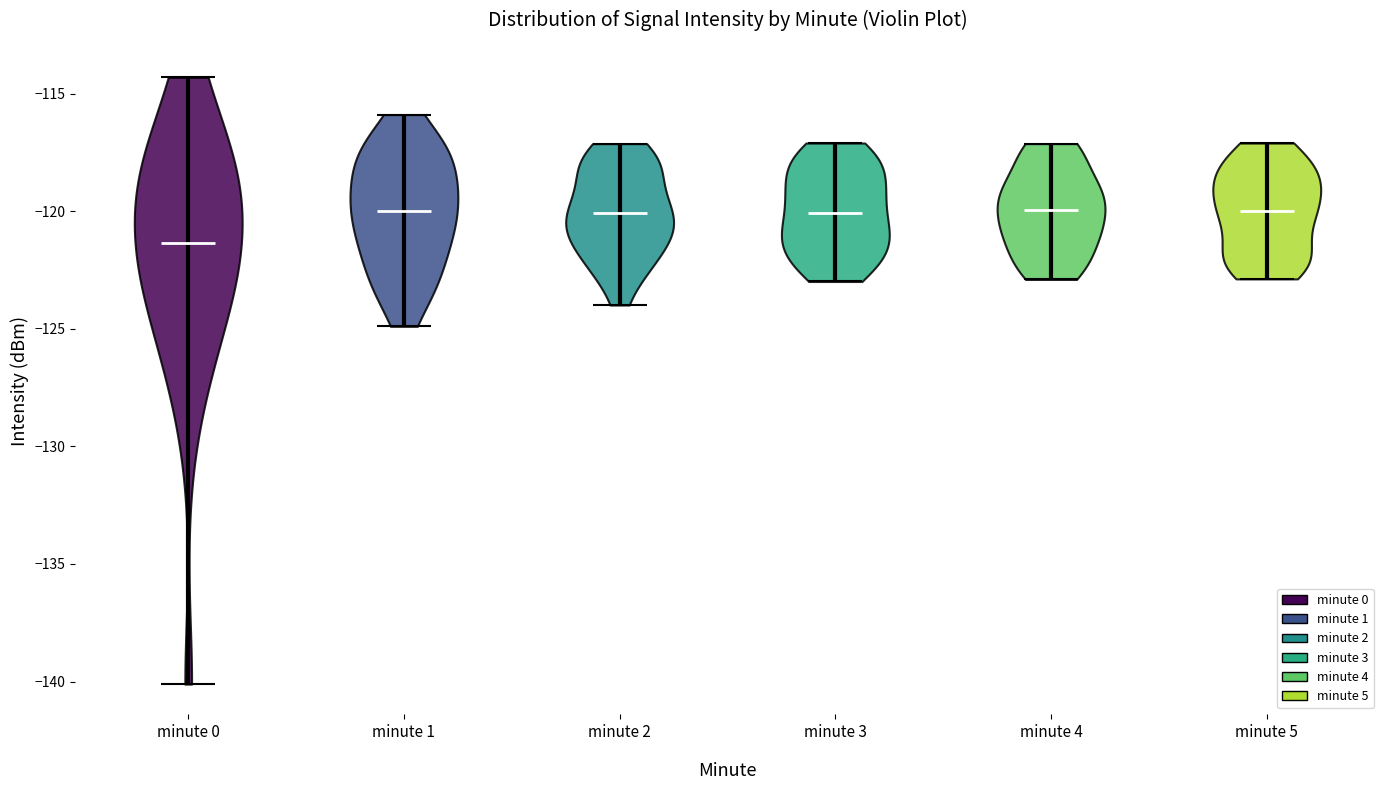

Reading left to right, read every violin against the y-axis: where its median line is, and the lowest and highest points it reaches. The values are not printed on the chart, so give them approximately, as read against the axis.

minute 0: median line -121.5, lowest point -140.0, highest point -114.5
minute 1: median line -120.0, lowest point -125.0, highest point -116.0
minute 2: median line -120.0, lowest point -124.0, highest point -117.0
minute 3: median line -120.0, lowest point -123.0, highest point -117.0
minute 4: median line -120.0, lowest point -123.0, highest point -117.0
minute 5: median line -120.0, lowest point -123.0, highest point -117.0